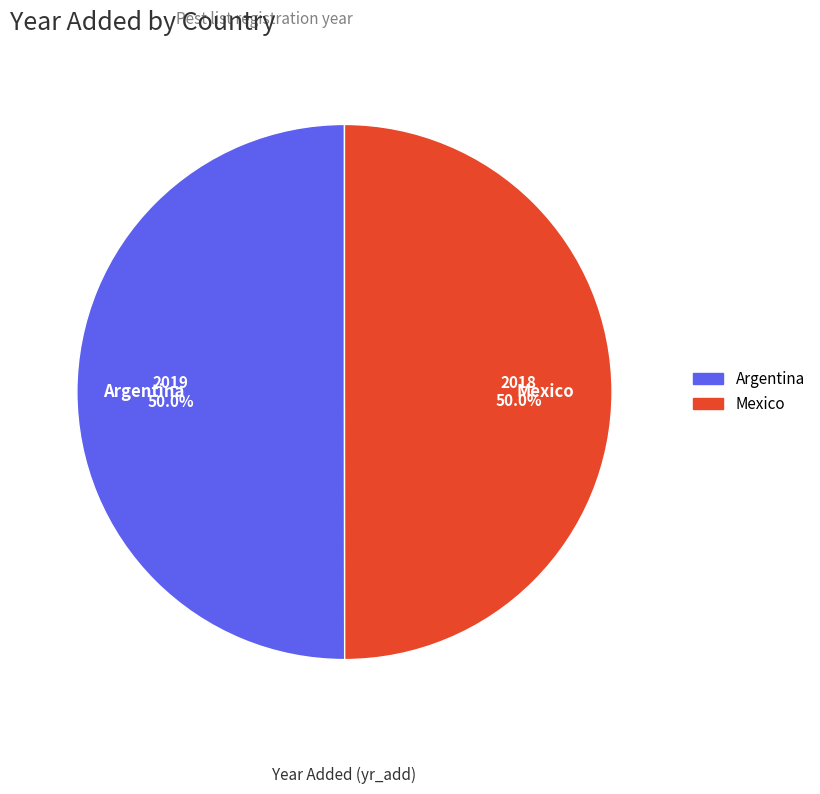

What is the ratio of the value at Argentina to the value at Mexico?

1.0